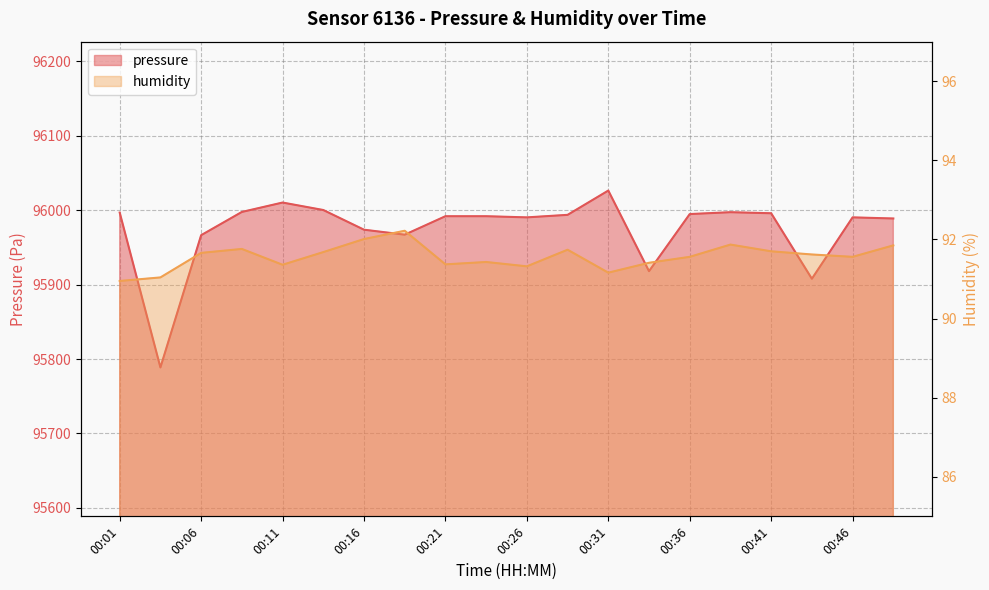

Reading left to right, list all the values displayed in this chart.

pressure: 00:01=95996.7	00:03=95788.7	00:06=95966.3	00:08=95997.5	00:11=96010.2	00:14=96000.1	00:16=95973.7	00:19=95967.0	00:21=95991.8	00:24=95991.8	00:26=95990.2	00:29=95993.6	00:31=96026.2	00:33=95918.0	00:36=95994.7	00:38=95997.2	00:41=95995.8	00:44=95907.8	00:46=95990.2	00:49=95988.8
humidity: 00:01=91.0	00:03=91.0	00:06=91.7	00:08=91.8	00:11=91.4	00:14=91.7	00:16=92.0	00:19=92.2	00:21=91.4	00:24=91.4	00:26=91.3	00:29=91.7	00:31=91.2	00:33=91.4	00:36=91.6	00:38=91.9	00:41=91.7	00:44=91.6	00:46=91.6	00:49=91.8